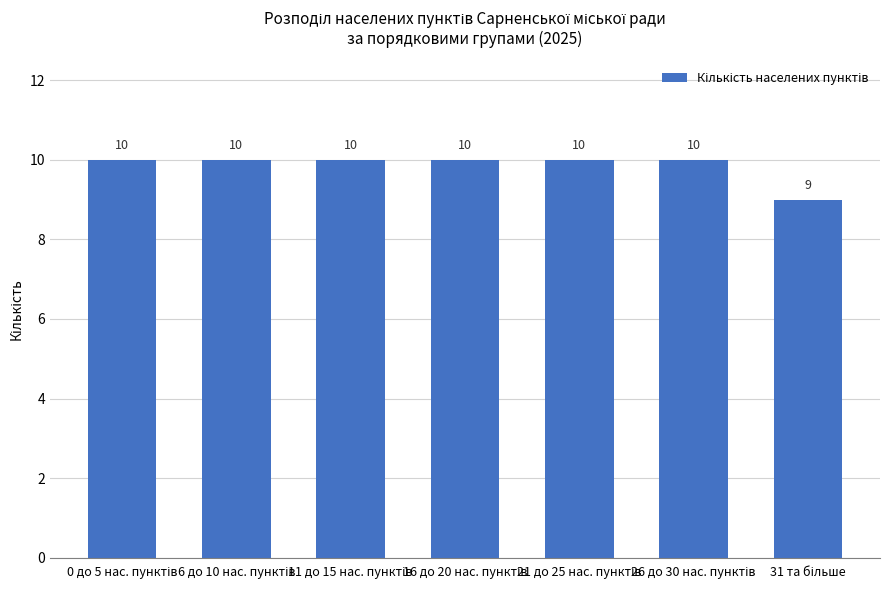

How many values are between 10 and 11?

6